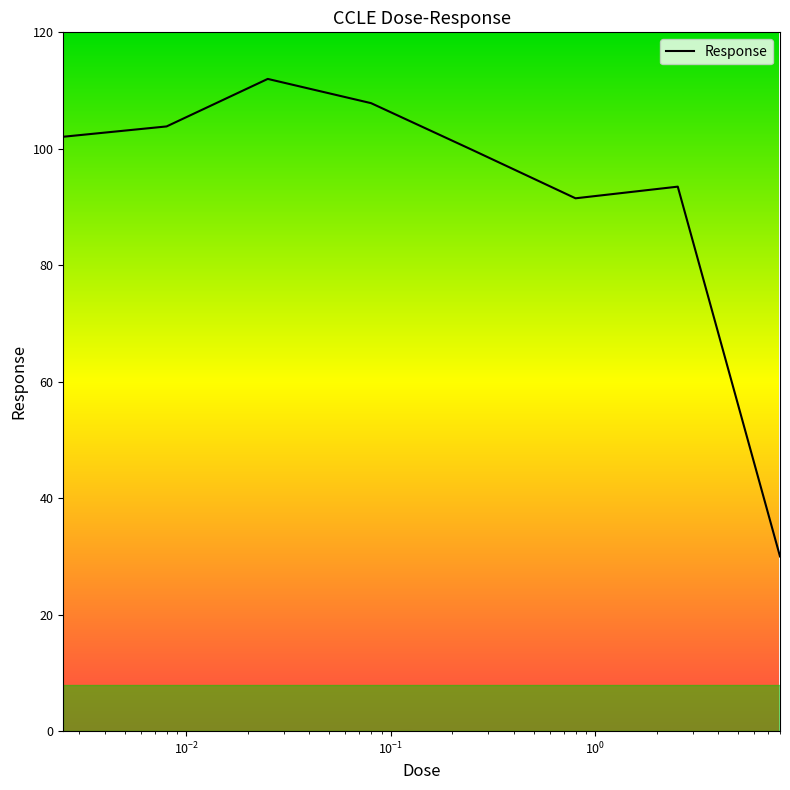

What is the difference between the maximum and minimum values?

82.0